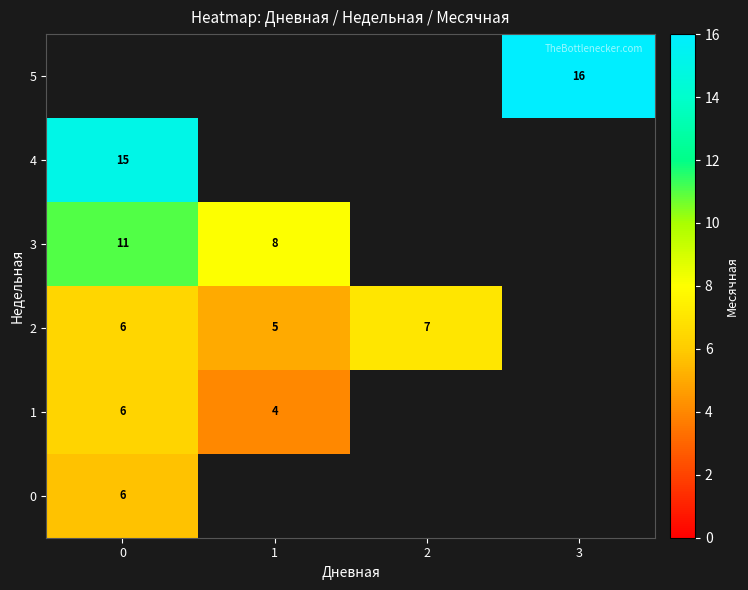

At 0, list the series in order from smallest to largest.

0, 1, 2, 3, 4, 5